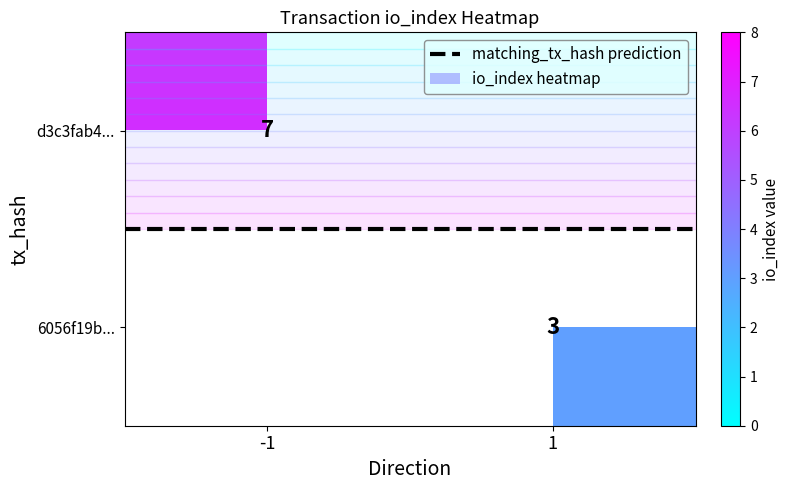

Reading left to right, list all the values displayed in this chart.

d3c3fab47e471d888d1c62f616dc3195797c8d7: -1	7
6056f19bb5b56b8a40c7e1fce56496a6aa55ca2: 1	3